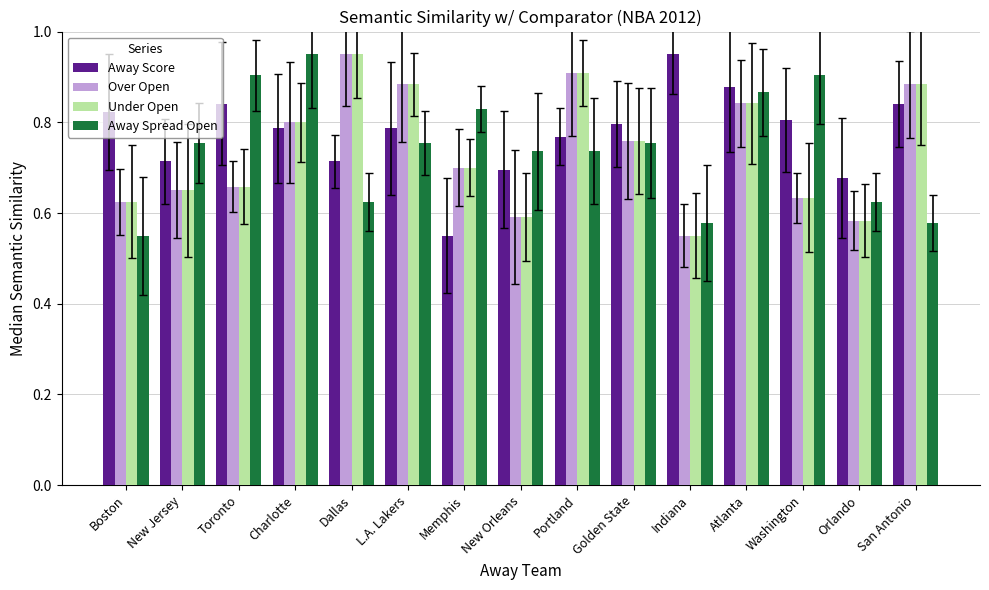

Are the bars grouped side by side (vs. stacked)?

Yes